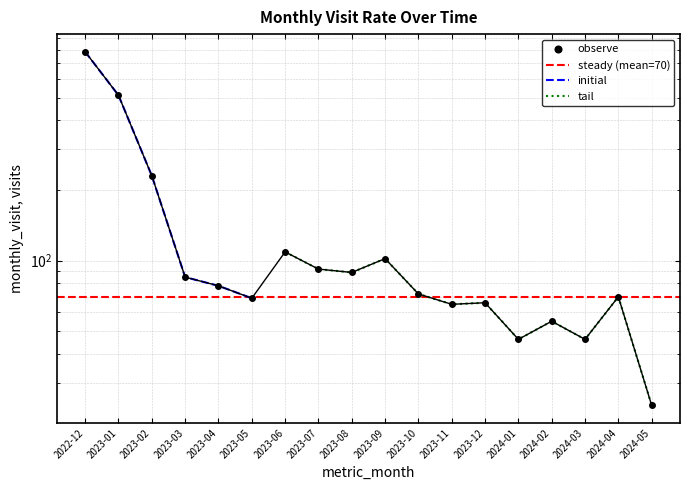

What is the change in value from 2023-03 to 2023-06?

+24